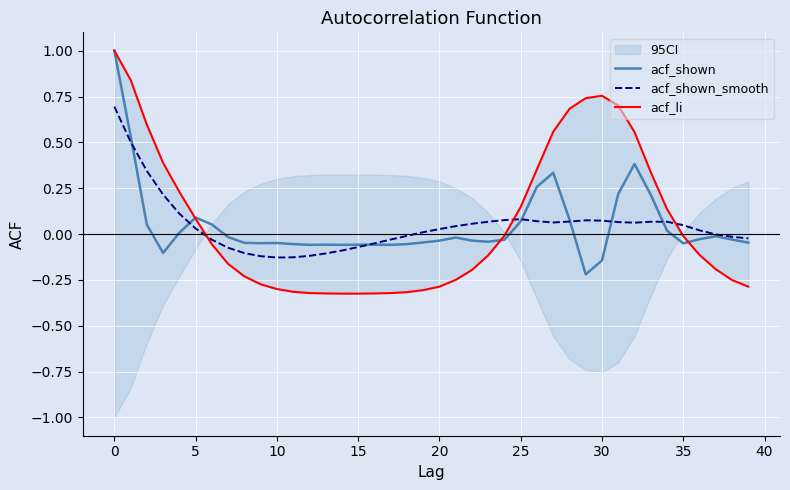

At how many categories does at least one series exceed 0?

25